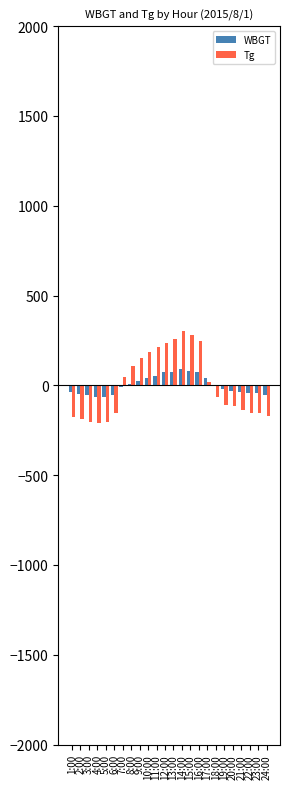

How many values in Tg are above zero?

11